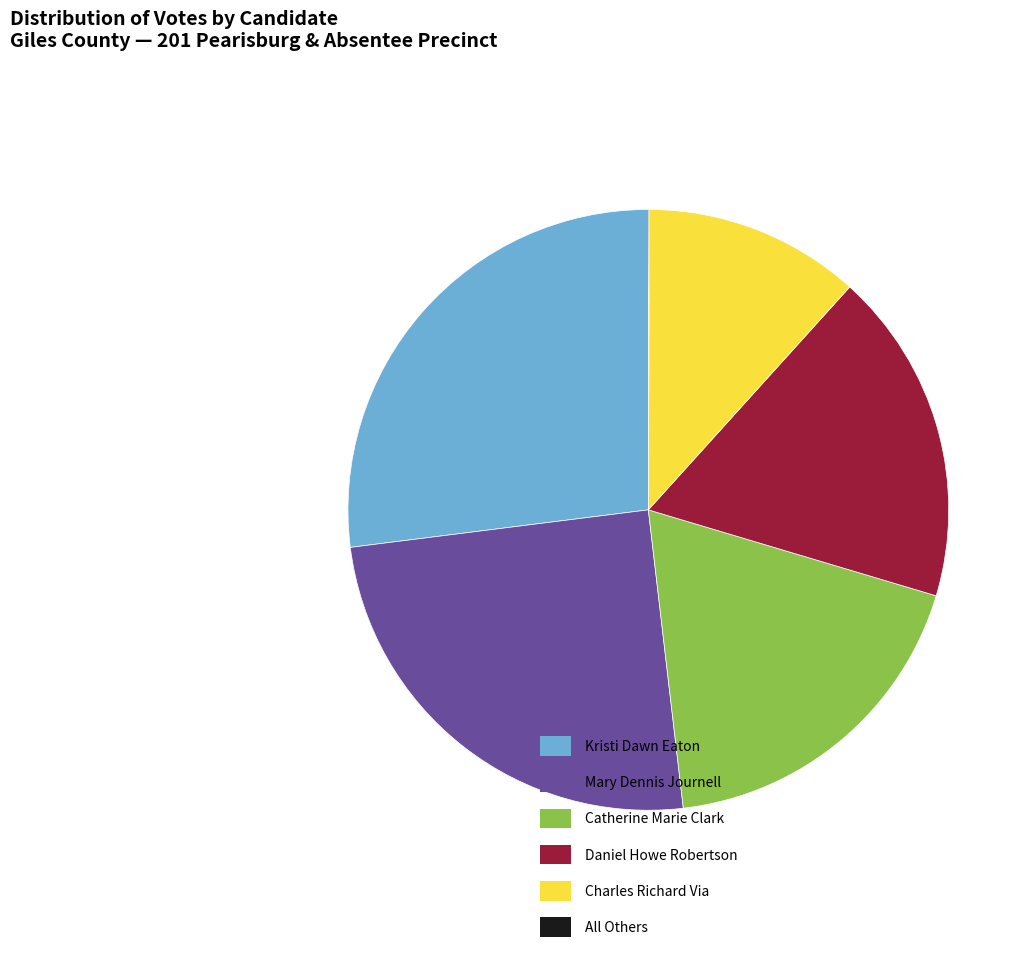

Which has a higher value, Mary Dennis Journell or Kristi Dawn Eaton?

Kristi Dawn Eaton